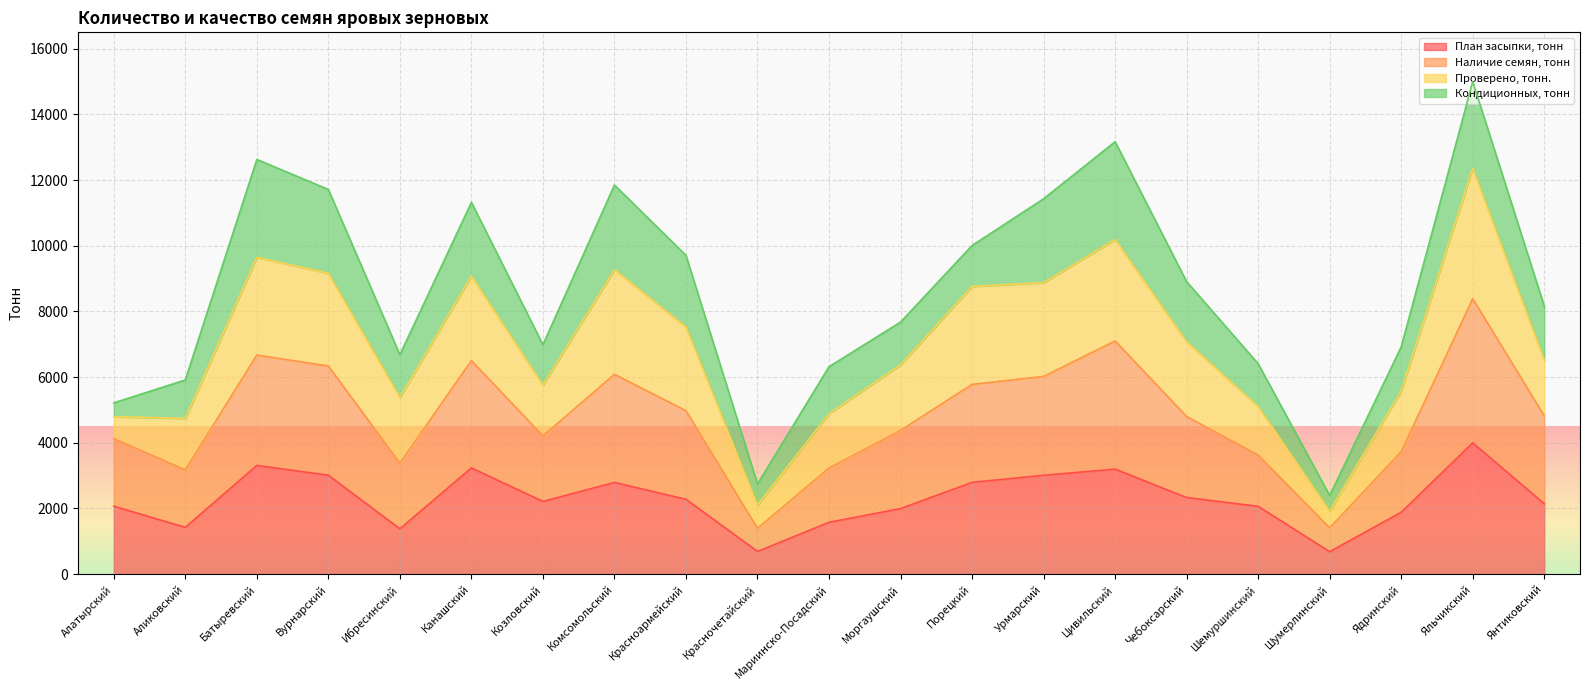

At which category is the sum across all series the highest?

Яльчикский